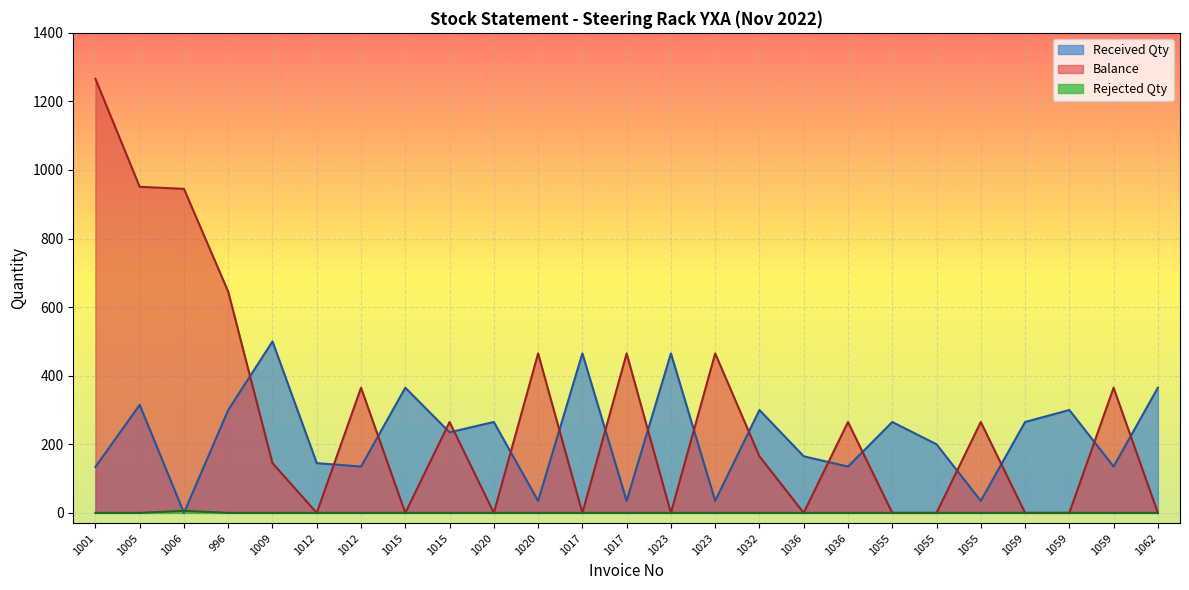

Which series has the widest spread of values?

Balance